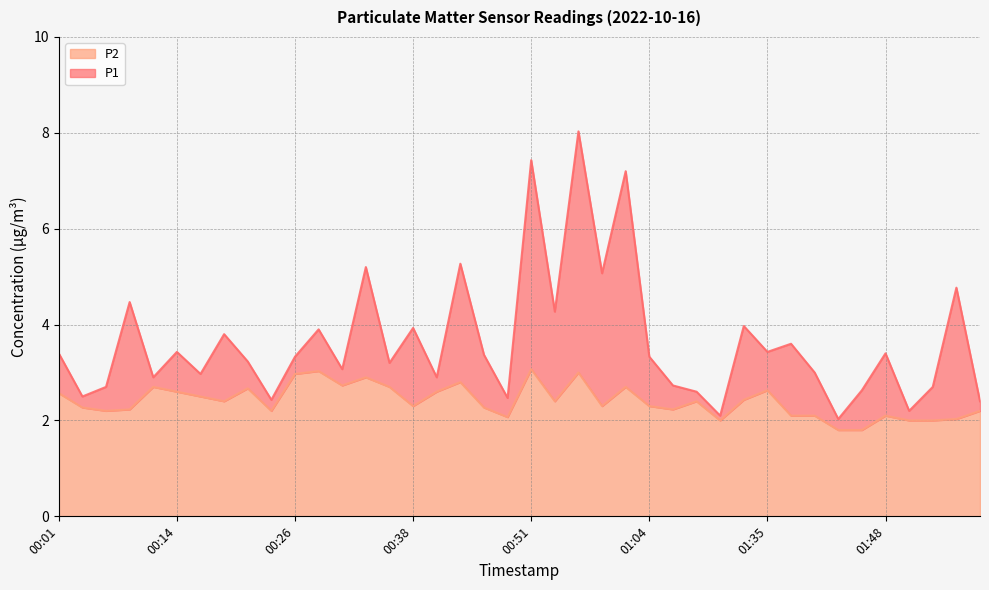

At which label is P1 closest to 5?

00:59